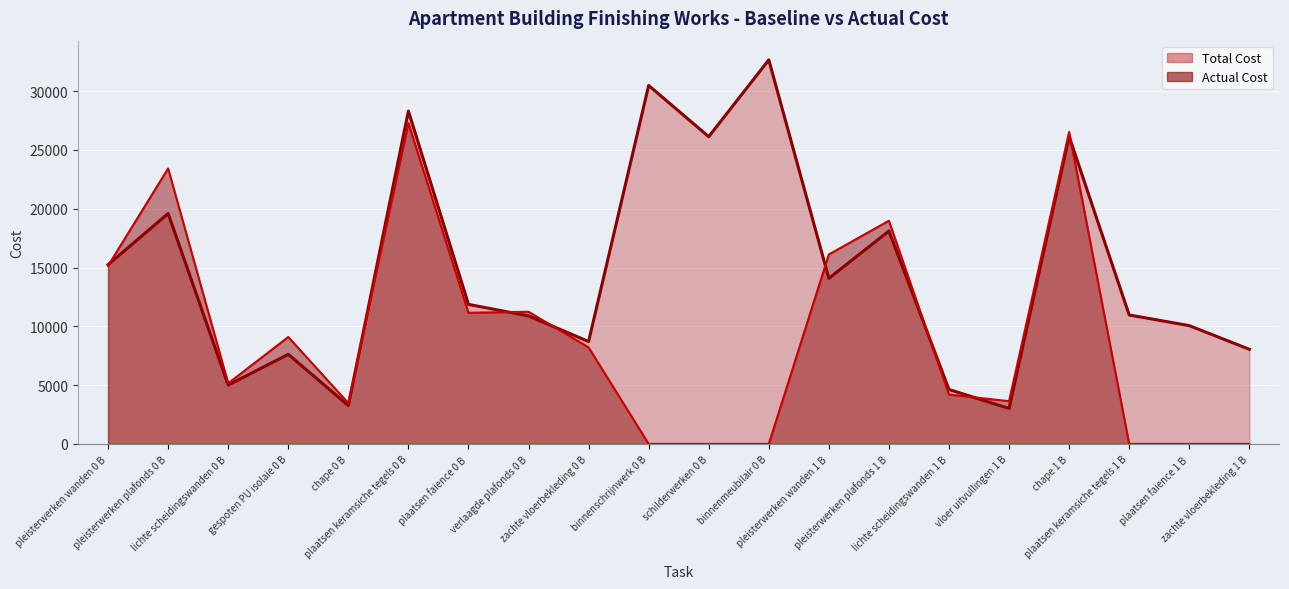

How many interior local peaks does the Total Cost series have?

7